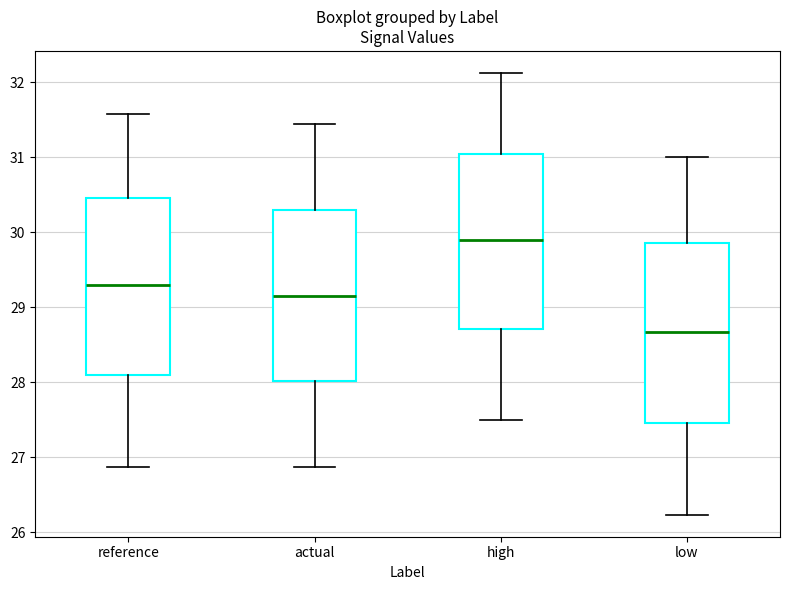

Where is the lower edge of the box for reference on the y-axis? The values are not printed on the chart, so give them approximately, as read against the axis.

28.1